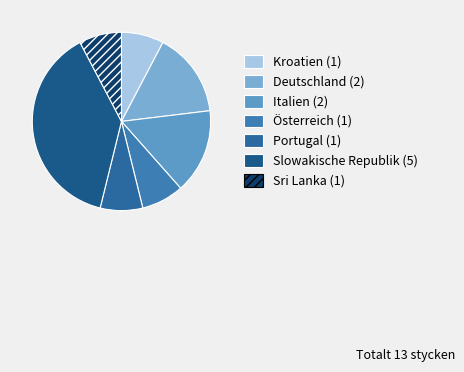

Which category has the biggest portion of the pie?

Slowakische Republik (5)